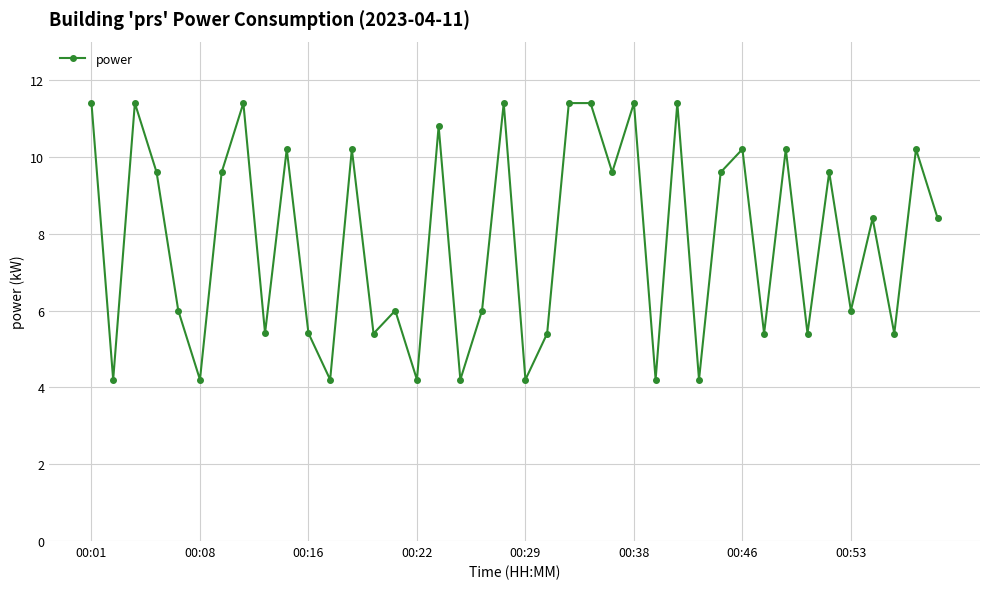

What is the value of the 5th point from the left?

6.0